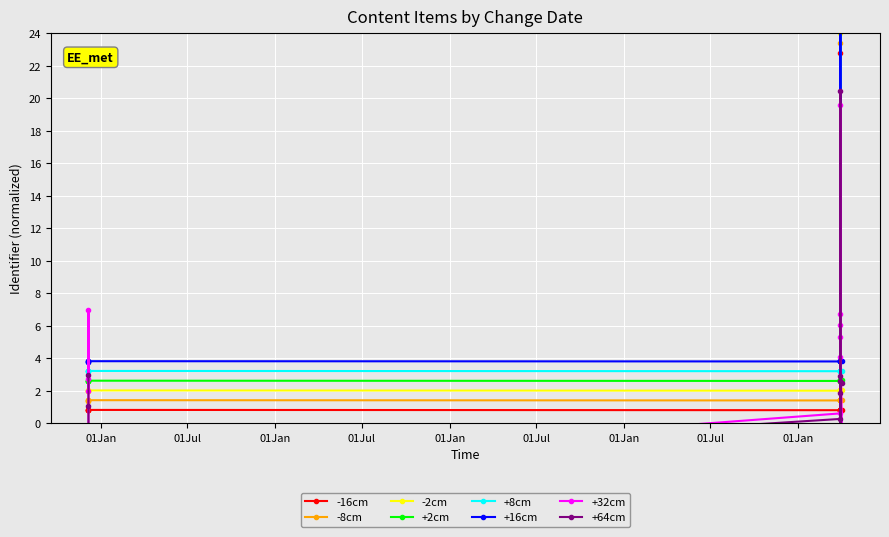

How many interior local peaks (higher than both neighbors) does the data have?

3